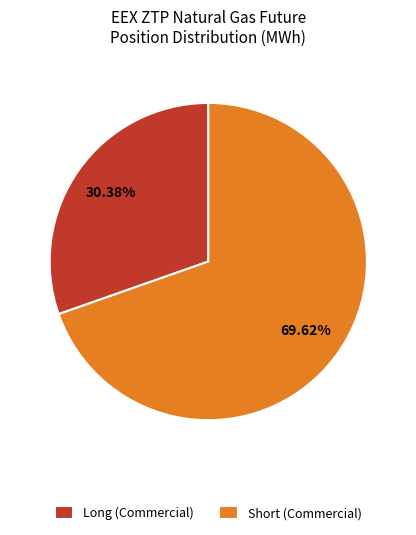

True or false: Long (Commercial) accounts for 22% of the total.

False